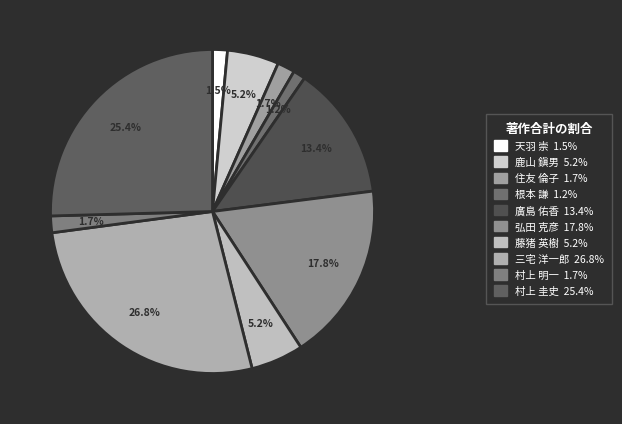

What percentage do 村上 明一 and 三宅 洋一郎 together represent?

28.5%